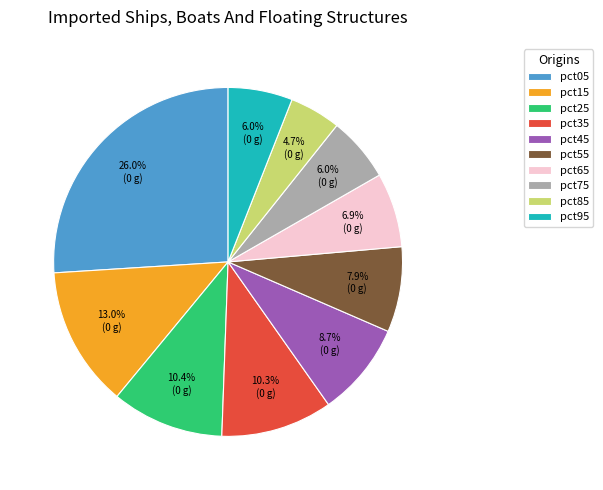

Does any single category account for the majority?

No